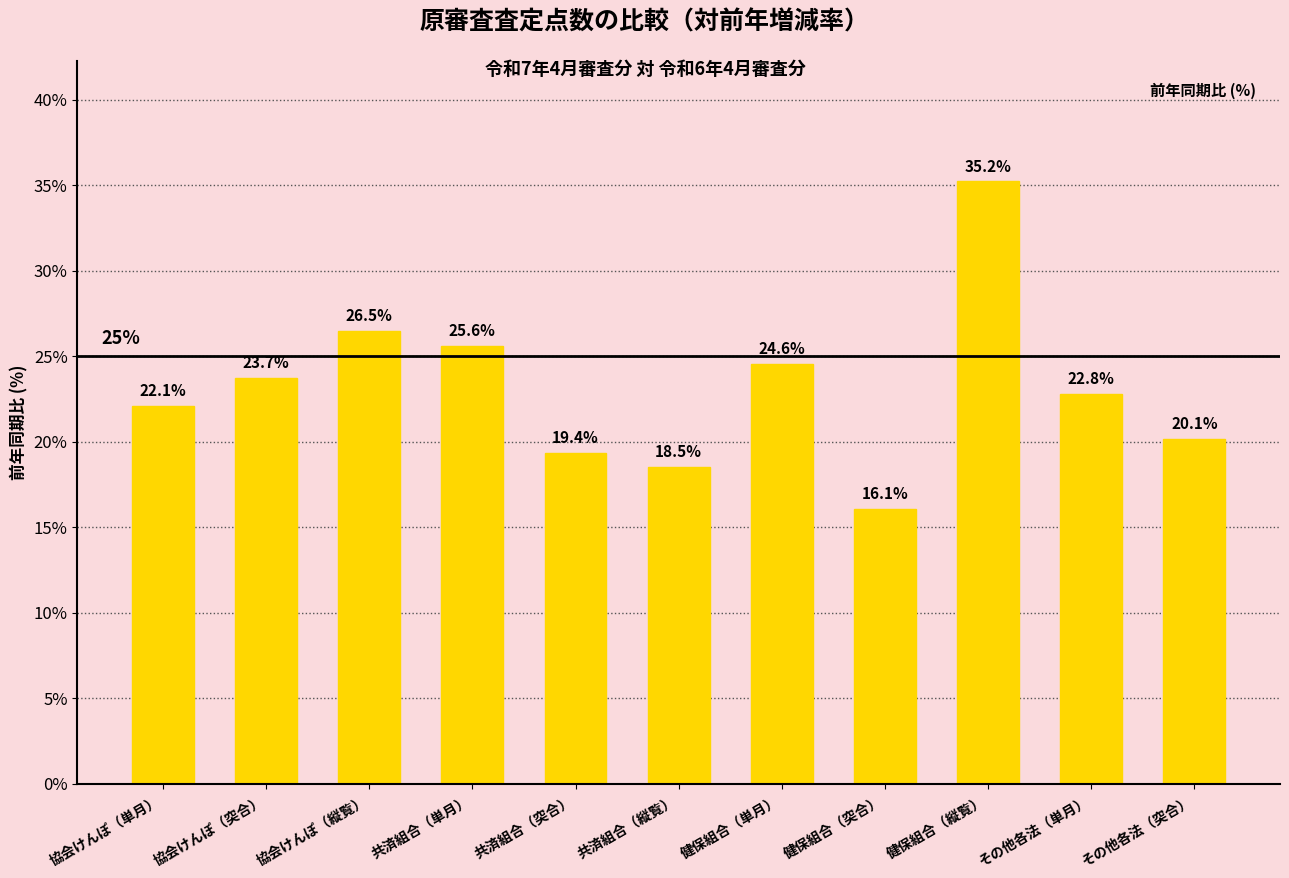

What position from the left is 共済組合（突合）?

5